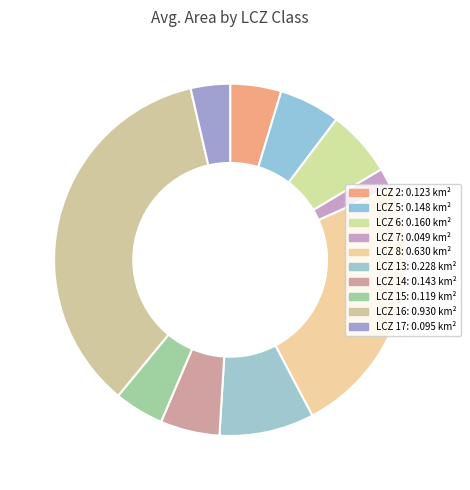

Count the number of slices in the pie.

10